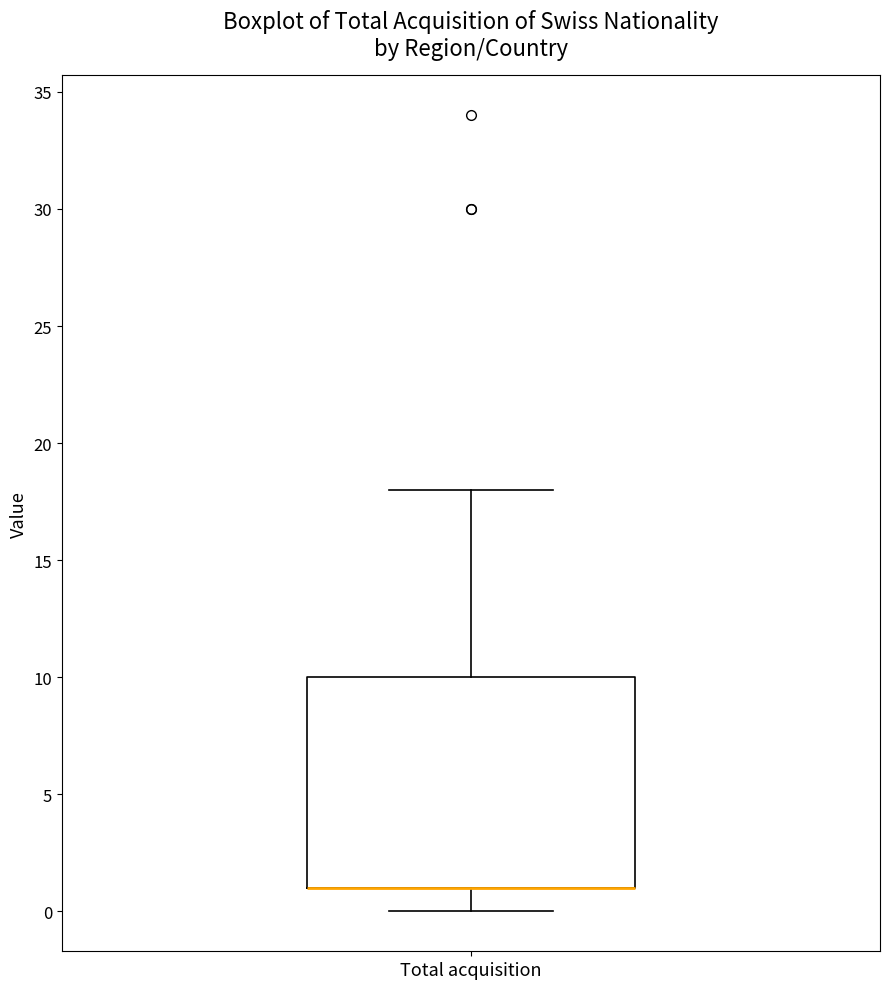

Transcribe this box plot: give where the median line is, the range the box spans, and where the two whiskers end, as read against the y-axis. The values are not printed on the chart, so give them approximately, as read against the axis.

median 1 (drawn on the box's lower edge), box 1 to 10, whiskers 0 to 18